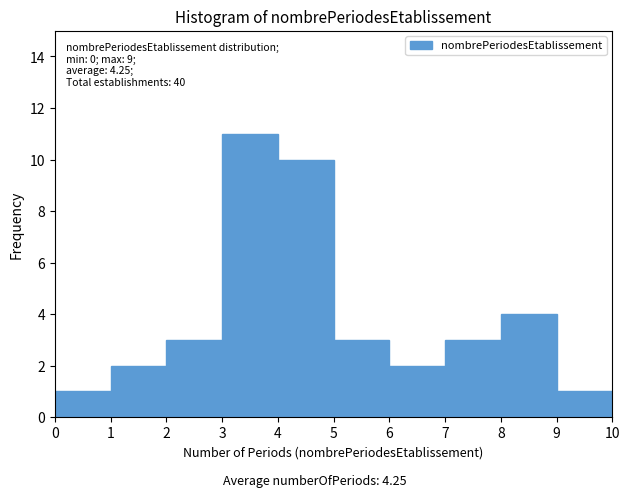

Over which range of the x-axis is the bar tallest?

3 to 4